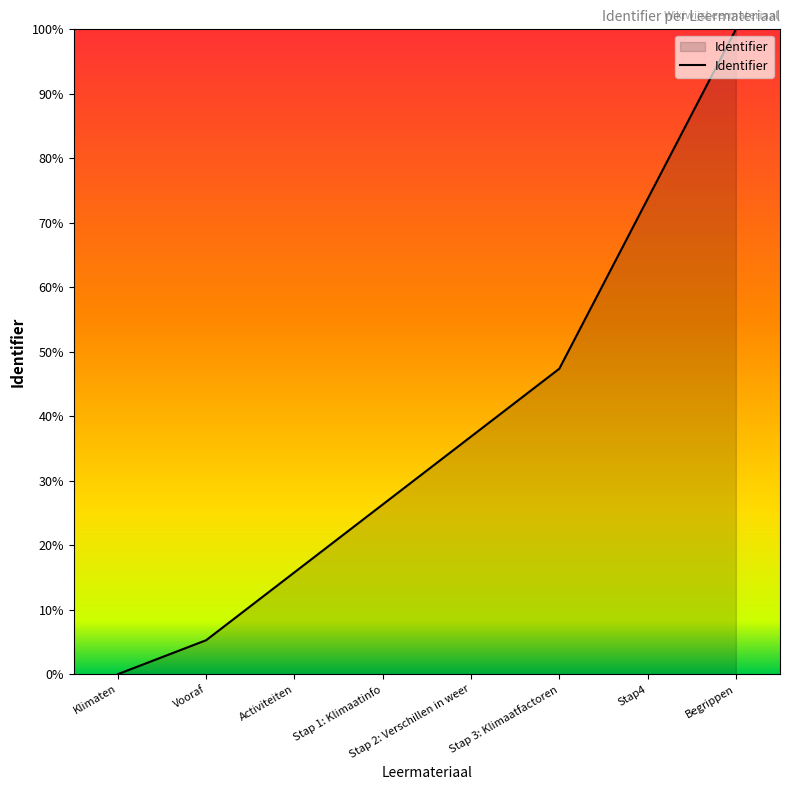

What position from the left is Begrippen?

8